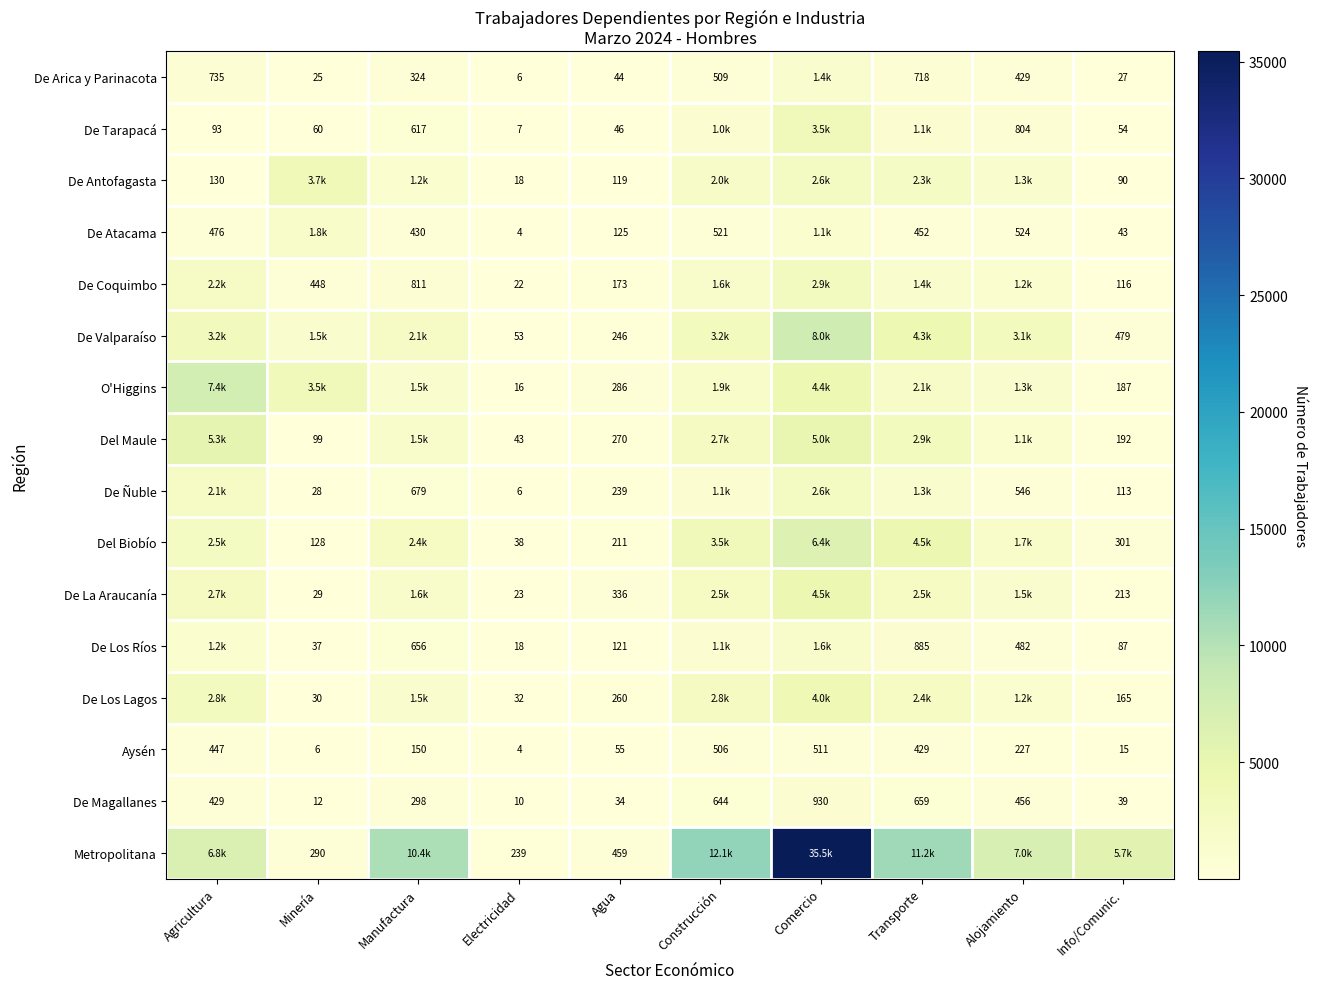

True or false: De Ñuble has a value of 28 at Minería.

True